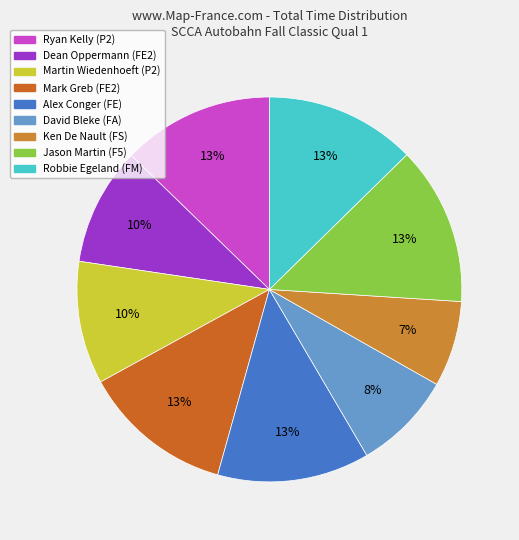

Combined, do Ryan Kelly (P2) and David Bleke (FA) account for over 50%?

No